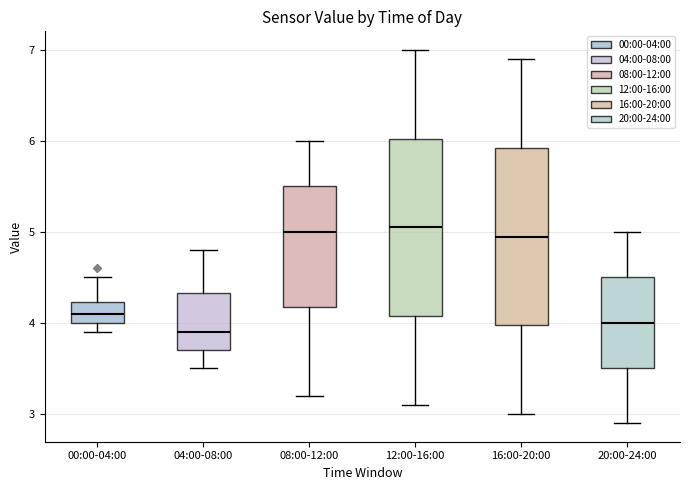

Where does the lower whisker of the box for 04:00-08:00 end on the y-axis? The values are not printed on the chart, so give them approximately, as read against the axis.

3.5